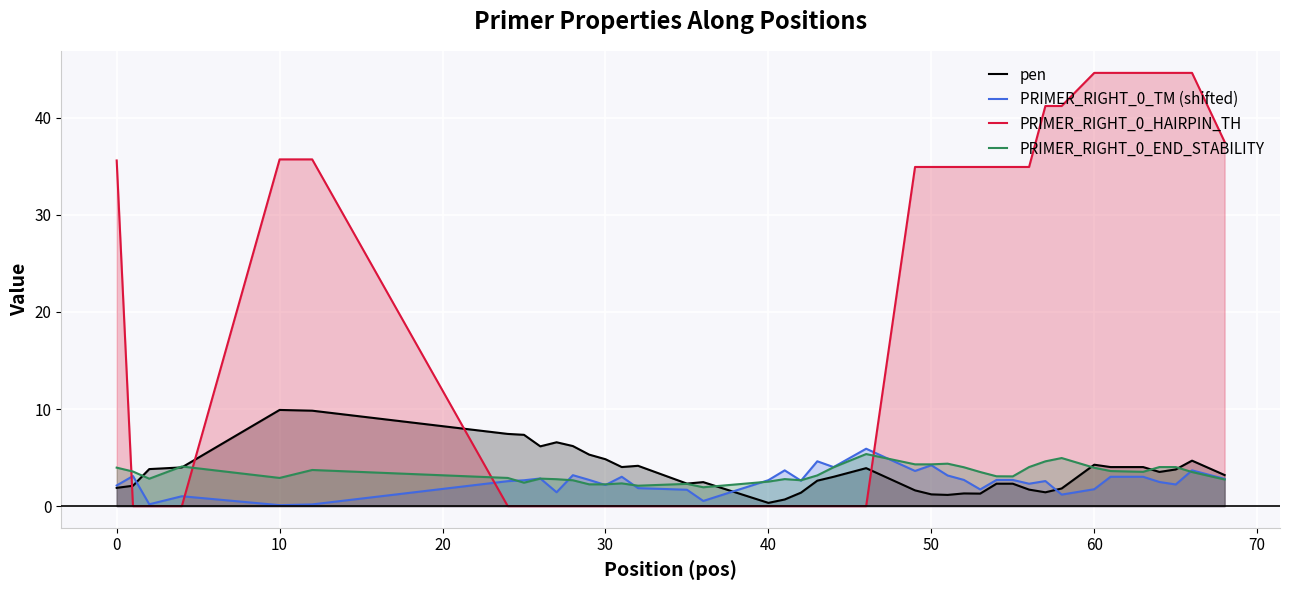

Is it true that PRIMER_RIGHT_0_END_STABILITY equals 1.9 at 0?

False